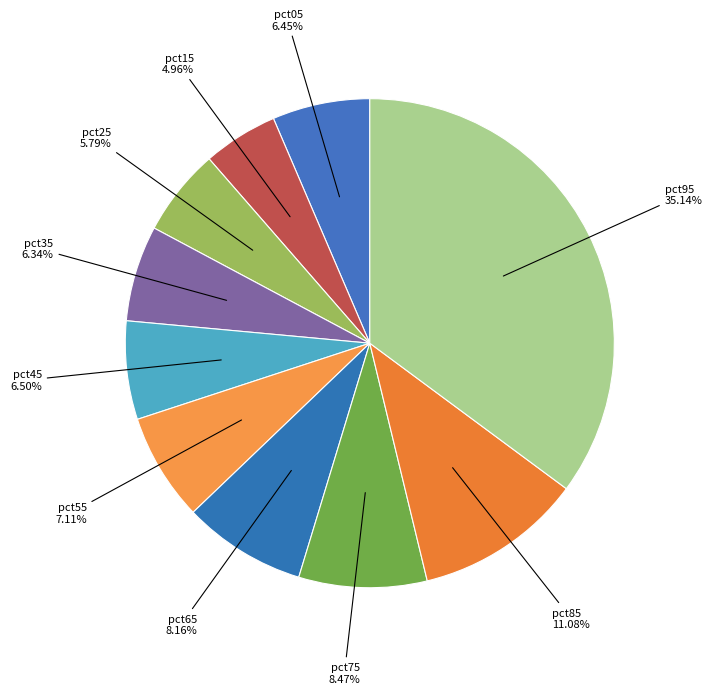

Is there any slice that represents more than half of the pie?

No